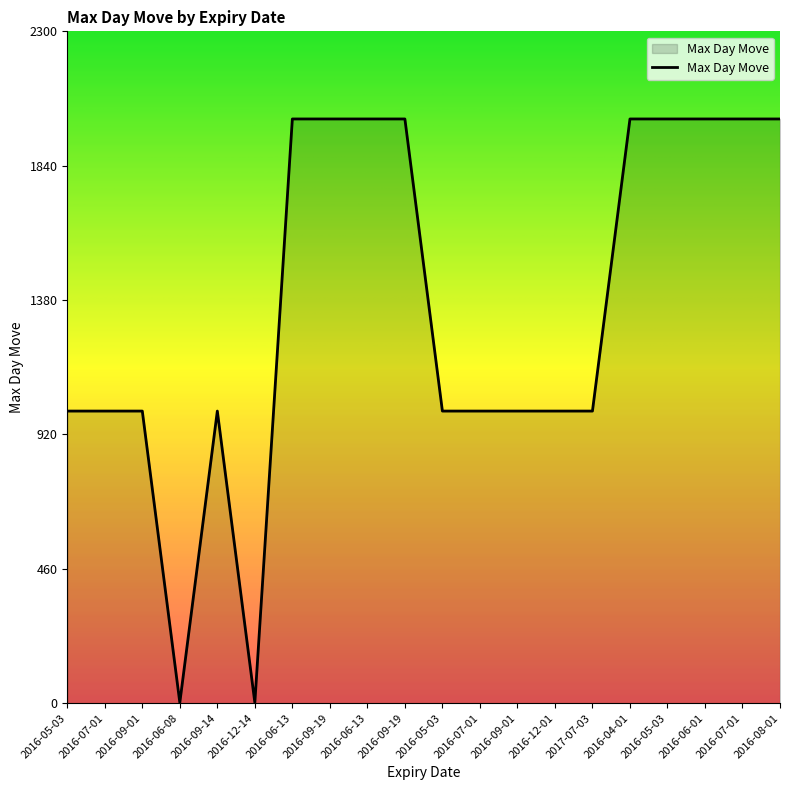

The value at 2016-05-03 is 2998. True or false?

False